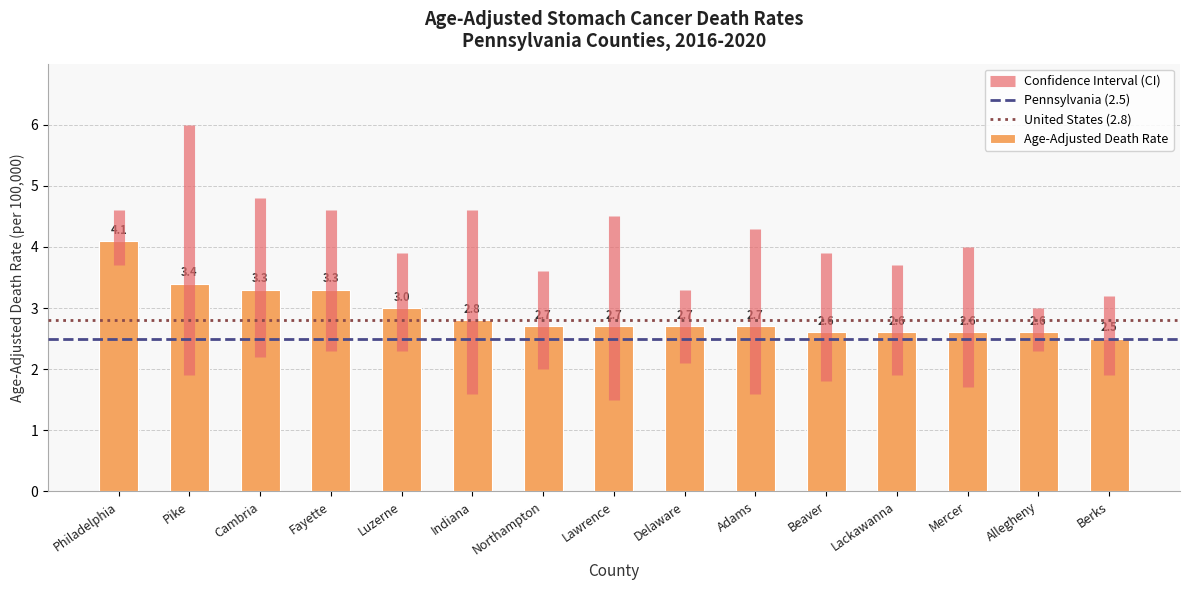

What is the change in value from Luzerne to Allegheny?

-0.4